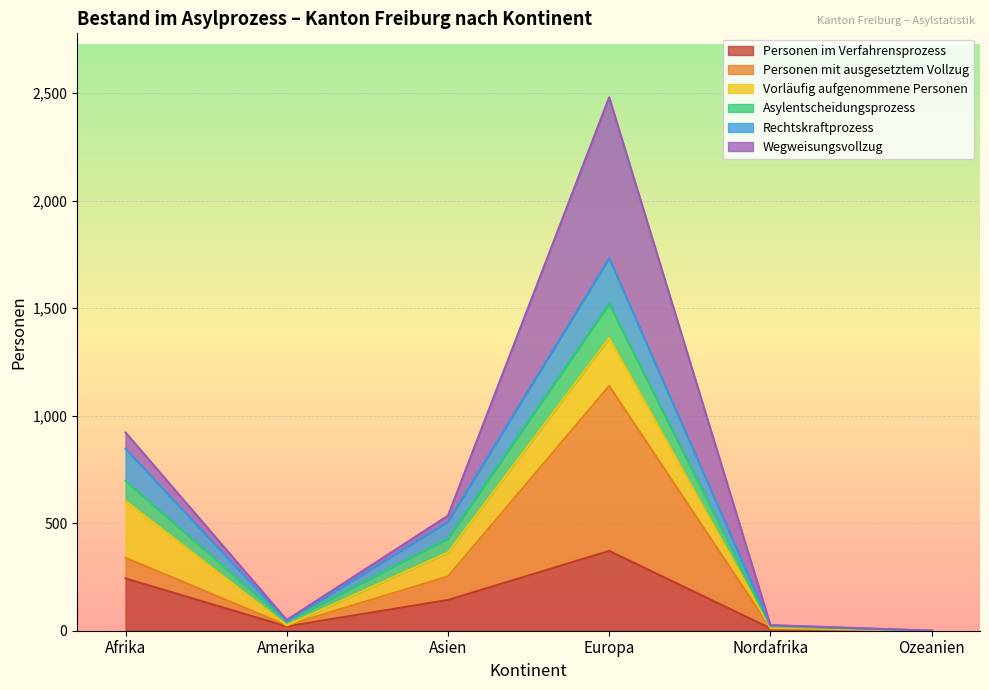

What is the maximum value for Personen im Verfahrensprozess?

371